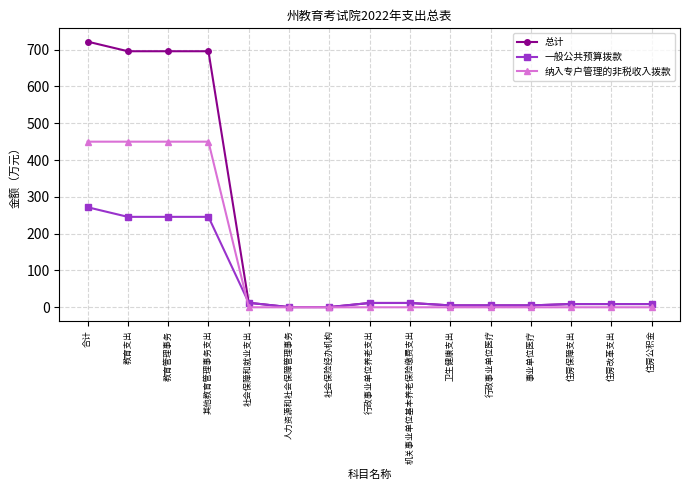

The 纳入专户管理的非税收入拨款 series shows 266.8 at 事业单位医疗. True or false?

False